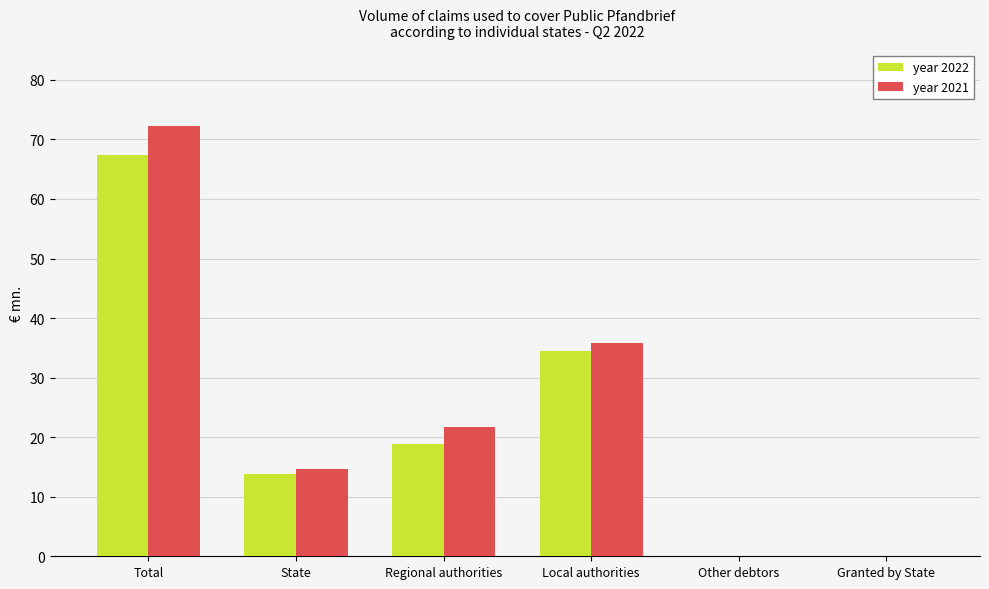

How many series are shown in this chart?

2